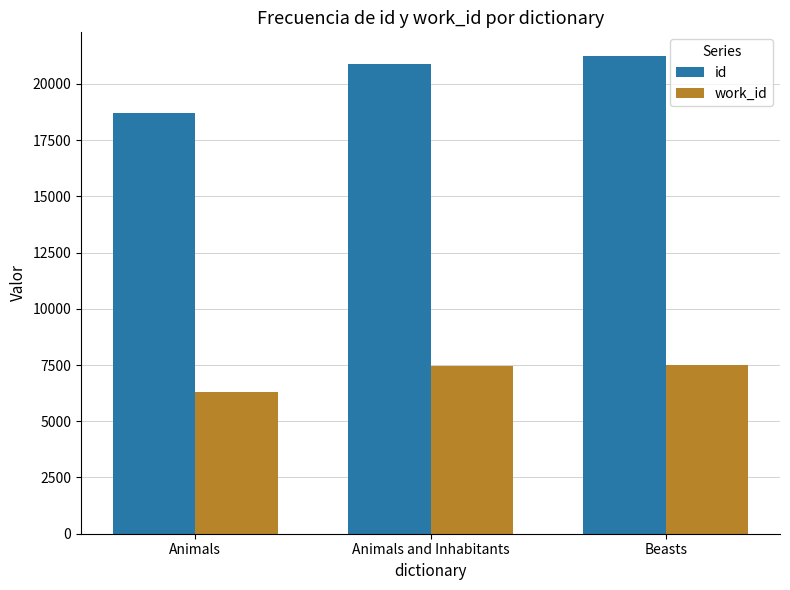

The work_id series shows 7488.0 at Beasts. True or false?

True